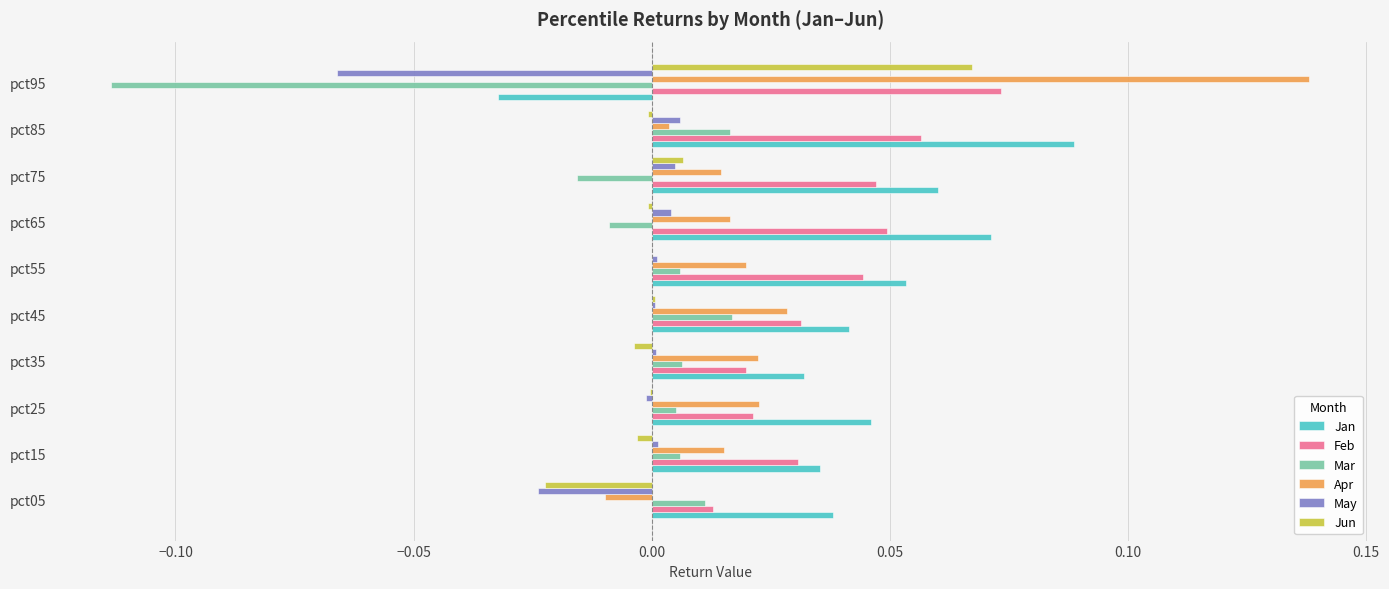

How many values in the Mar series exceed 0?

7